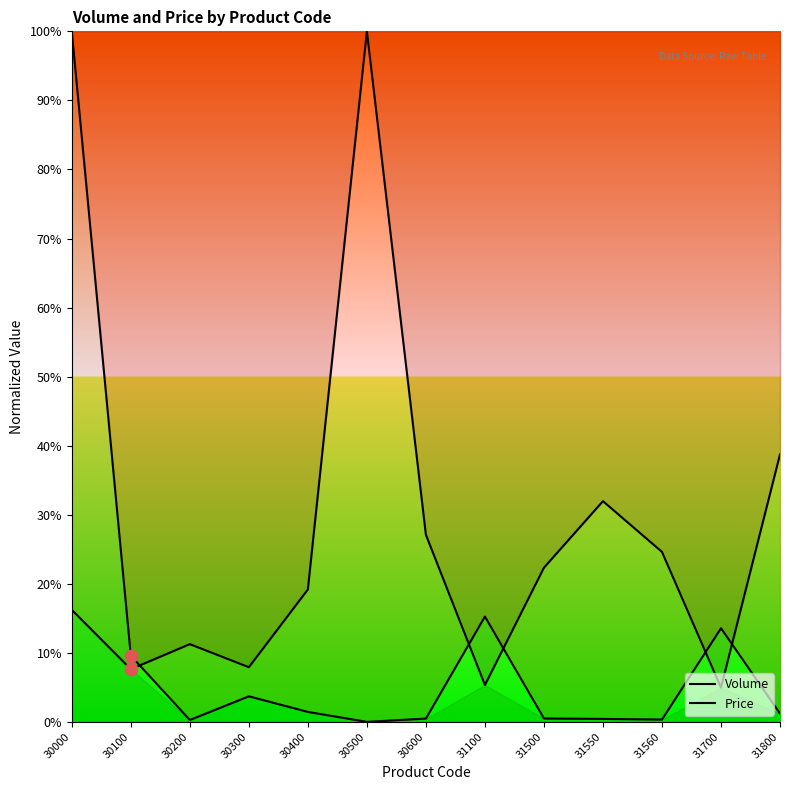

At how many categories does at least one series exceed 61?

2